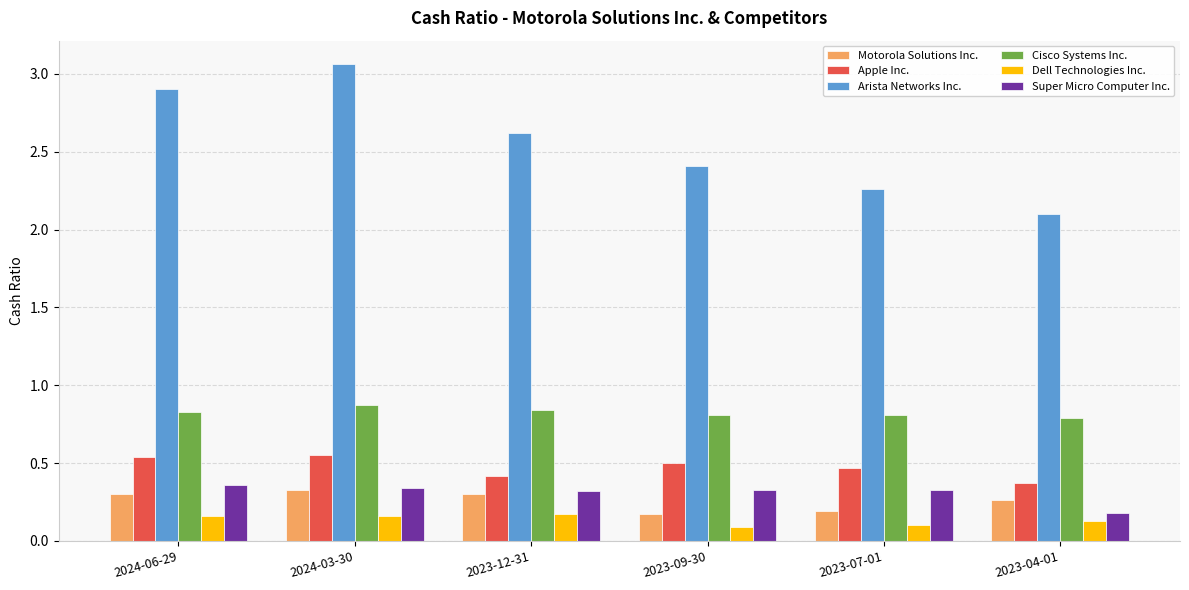

What are all the series names shown in the legend?

Motorola Solutions Inc., Apple Inc., Arista Networks Inc., Cisco Systems Inc., Dell Technologies Inc., Super Micro Computer Inc.